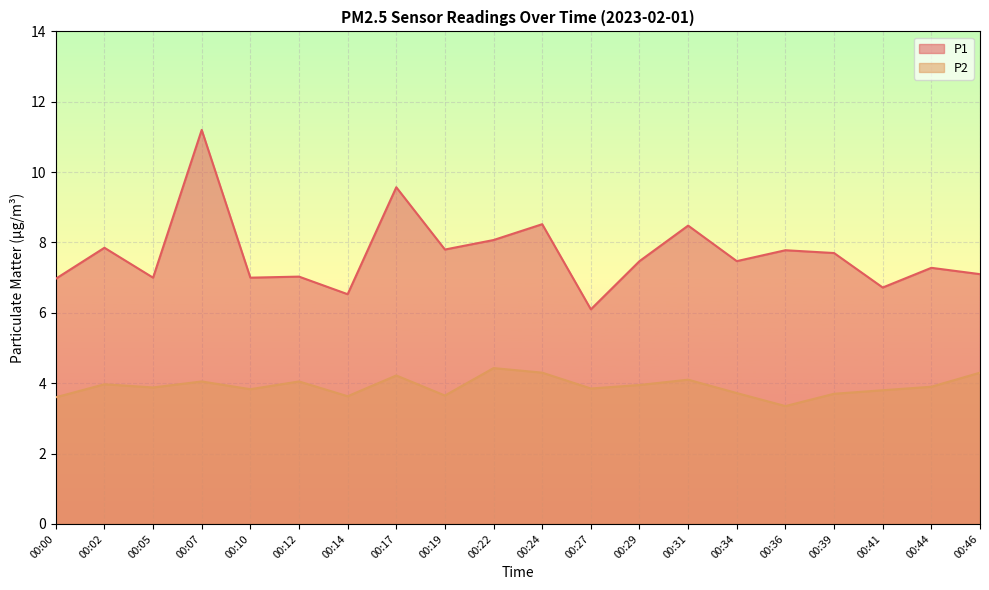

True or false: P2 has a value of 4.3 at 00:24.

True